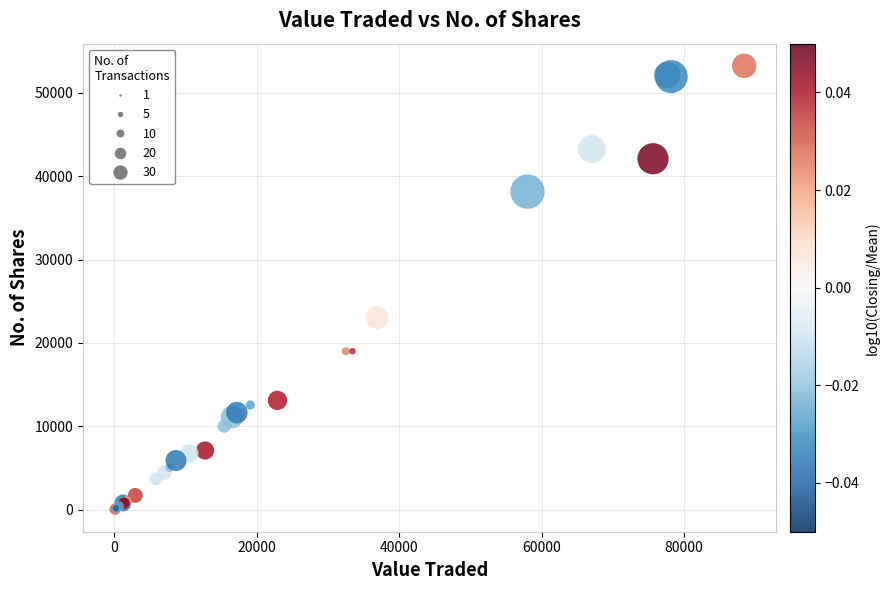

What Y value in the scatter plot is closest to 26622?

23050